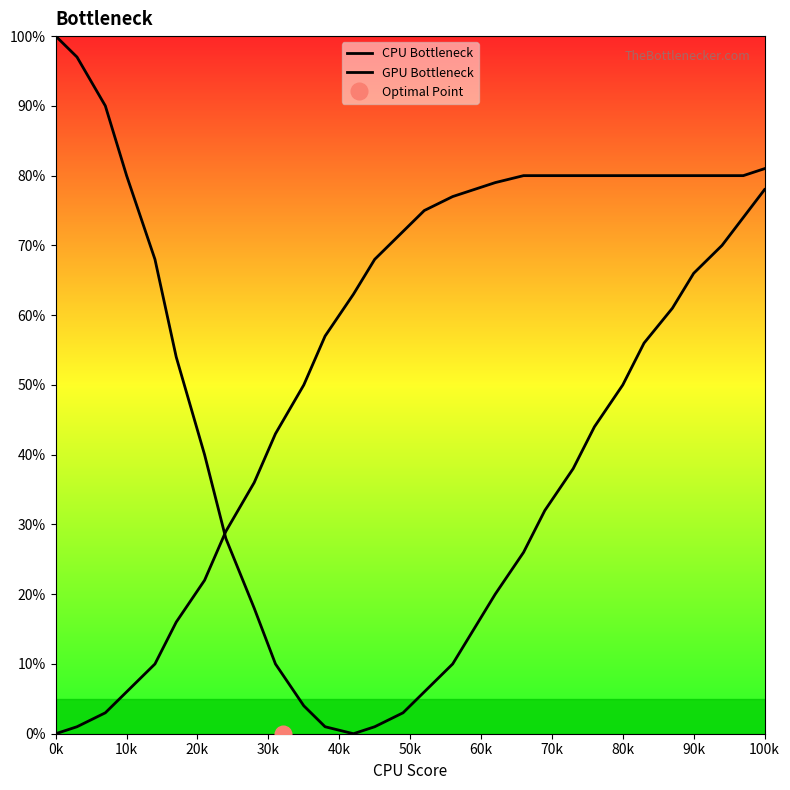

Which series has the largest total across all categories?

GPU Bottleneck